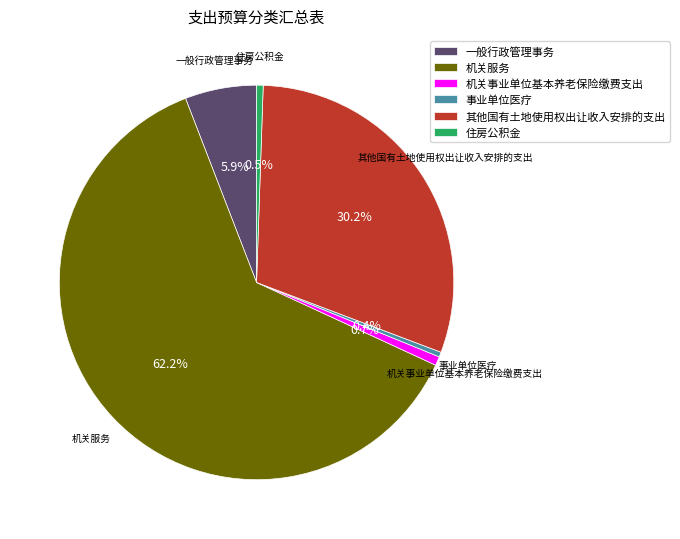

Does 机关服务 represent more than half of the total?

Yes